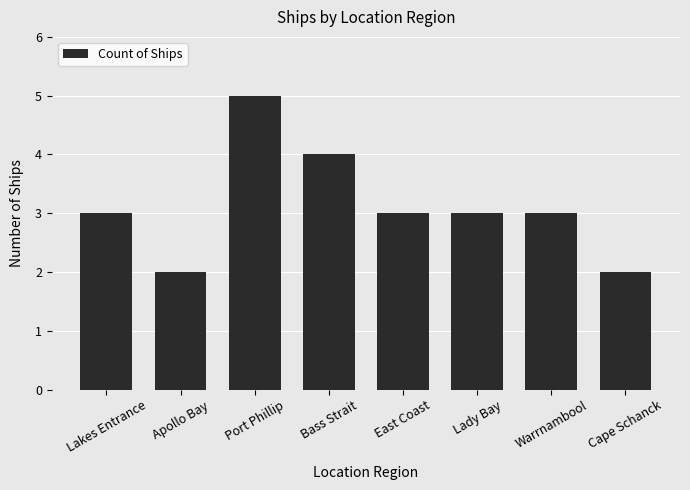

The chart shows a value of 3 at Warrnambool. True or false?

True